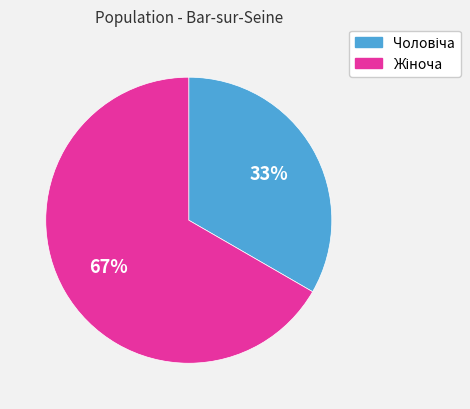

Is there any slice that represents more than half of the pie?

Yes